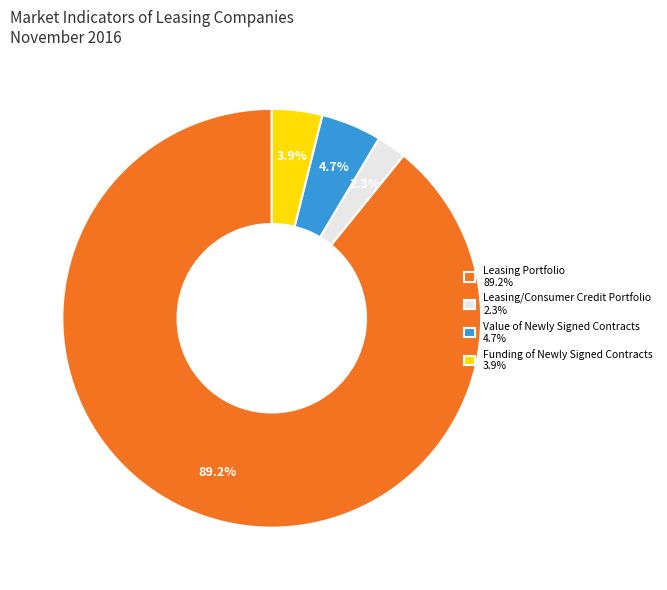

Which category has the biggest portion of the pie?

Leasing portfolio